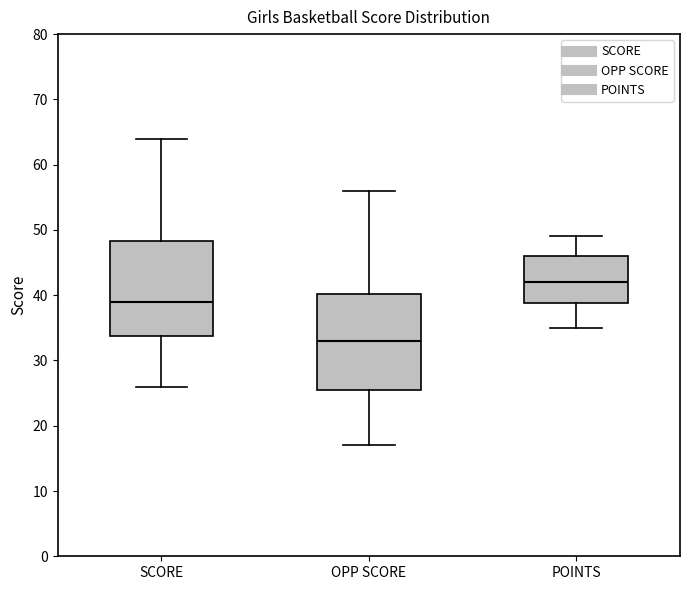

Reading left to right, transcribe this box plot: for each box, give where its median line is, the range the box spans, and where its two whiskers end, as read against the y-axis. The values are not printed on the chart, so give them approximately, as read against the axis.

SCORE: median 39, box 34 to 48, whiskers 26 to 64
OPP SCORE: median 33, box 26 to 40, whiskers 17 to 56
POINTS: median 42, box 39 to 46, whiskers 35 to 49